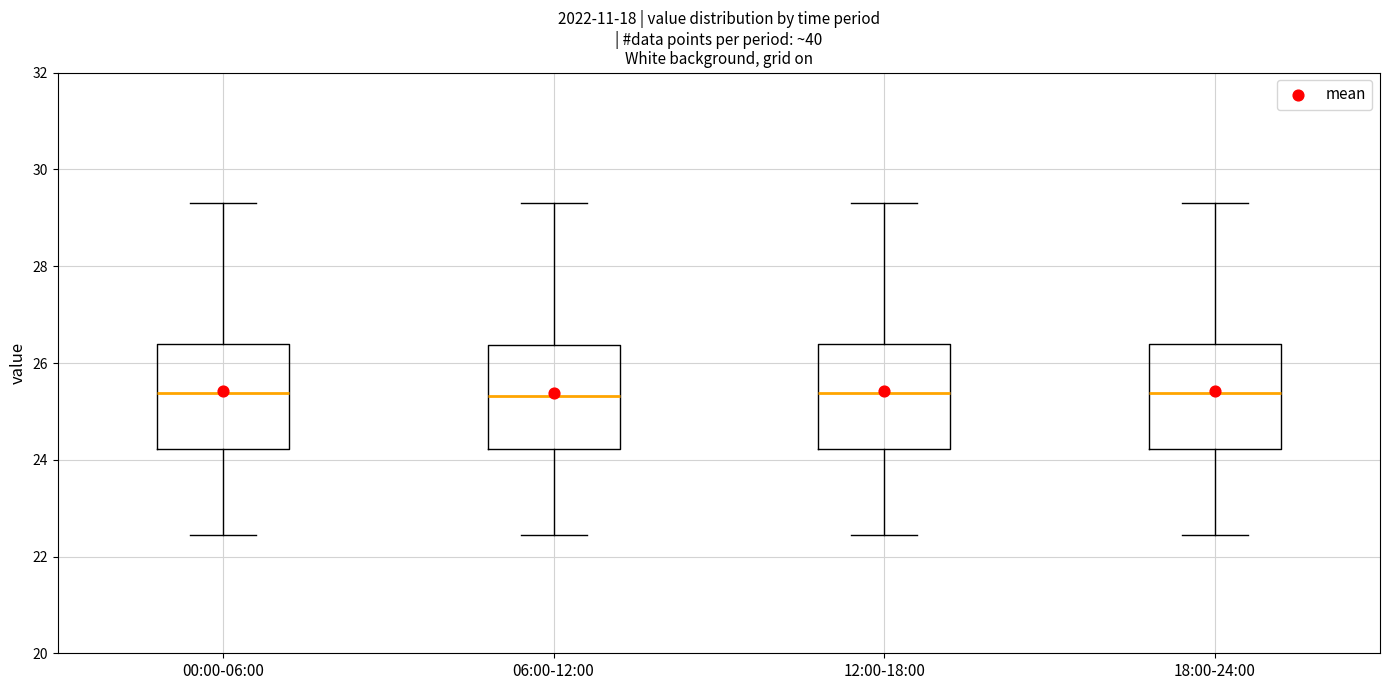

Where is the lower edge of the box for 12:00-18:00 on the y-axis? The values are not printed on the chart, so give them approximately, as read against the axis.

24.2